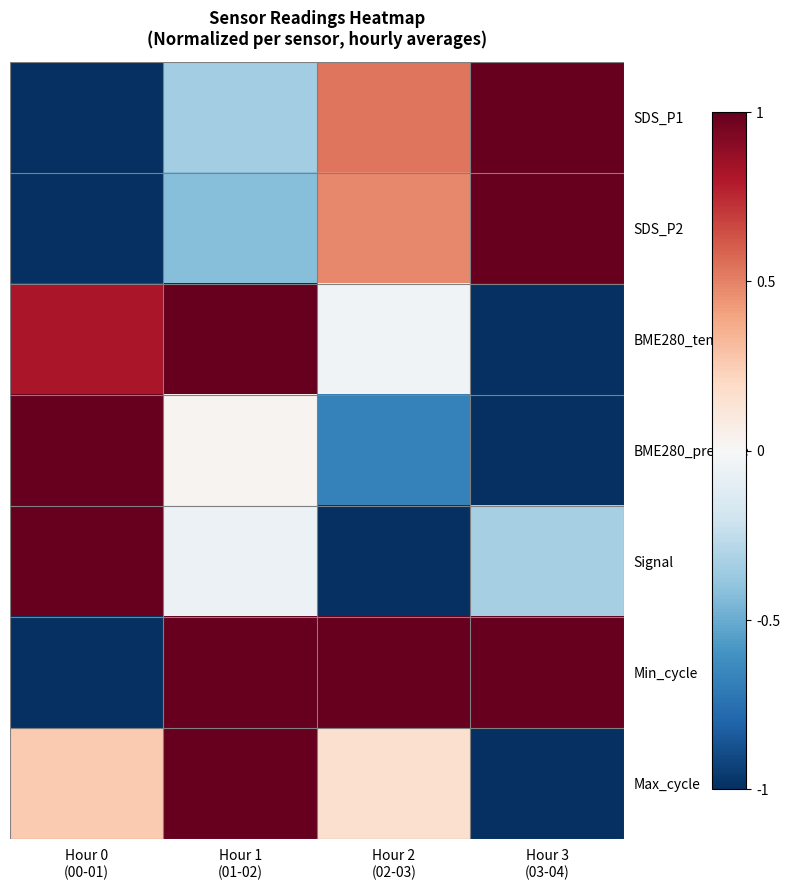

Between Hour 0
(00-01) and Hour 1
(01-02), which is larger?

Hour 1
(01-02)